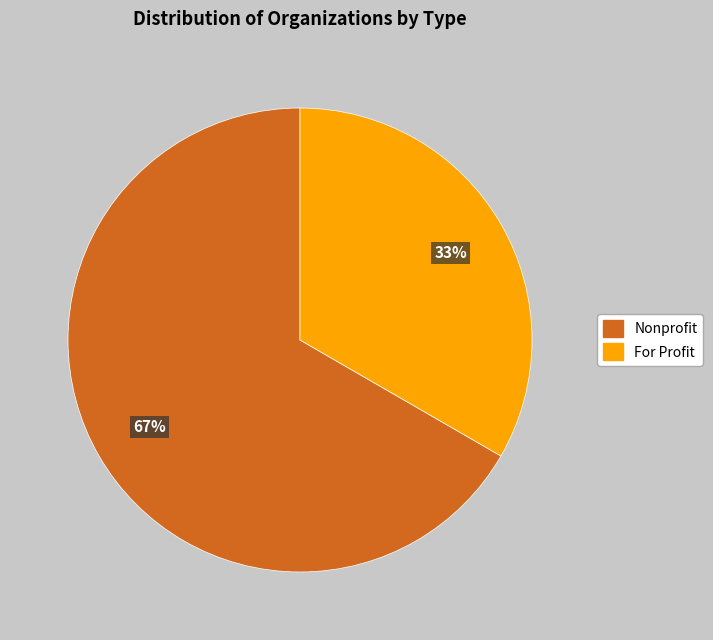

Is there any slice that represents more than half of the pie?

Yes